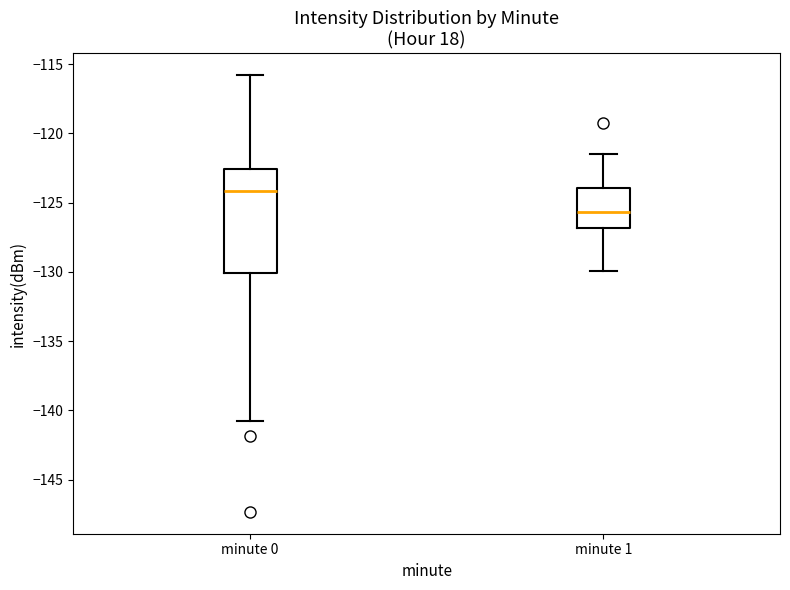

Which box's median line is the lowest?

minute 1